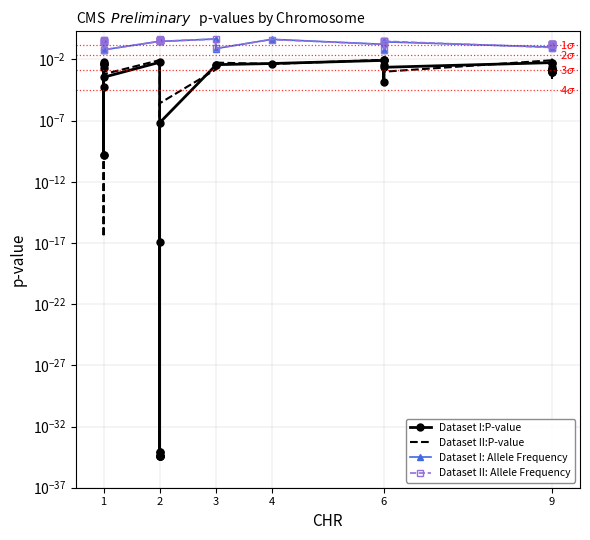

Is it true that Dataset II: Allele Frequency equals 0.4 at 1?

True